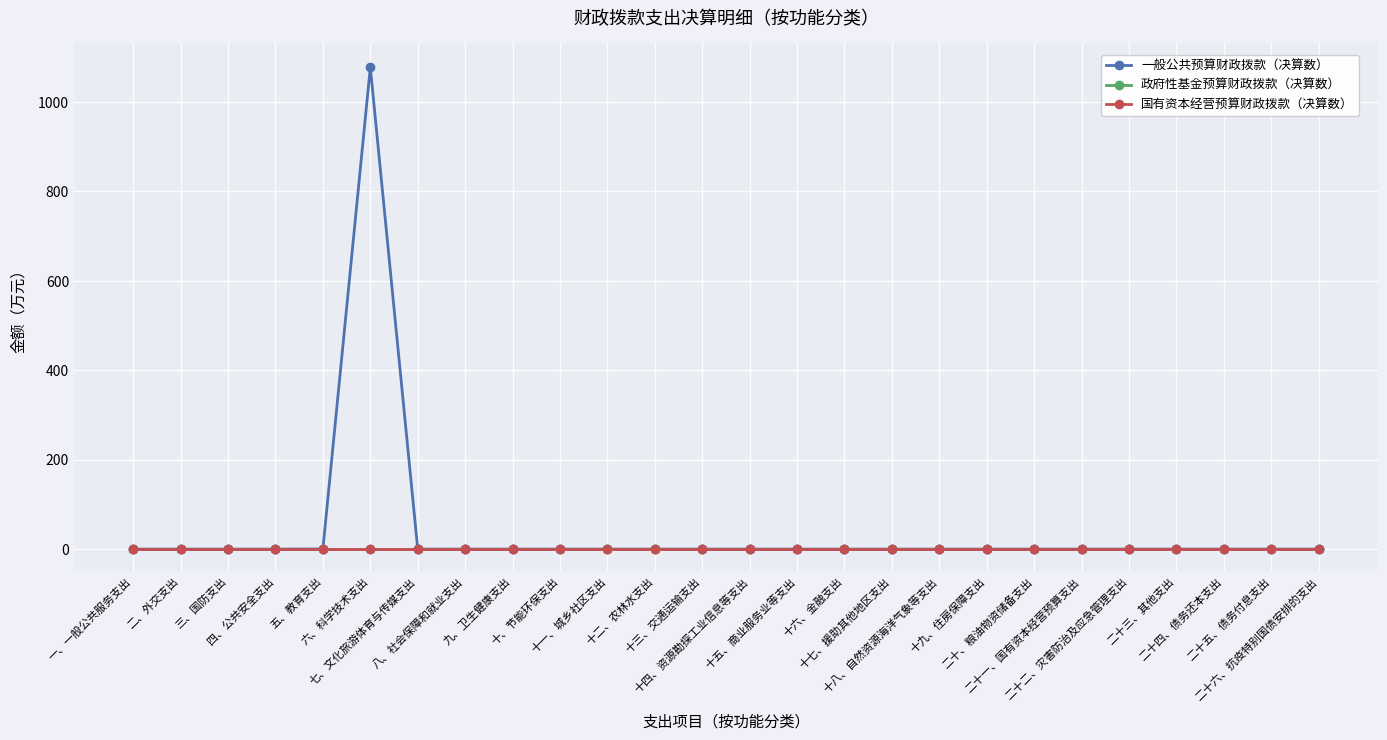

Does the chart have visible grid lines?

Yes